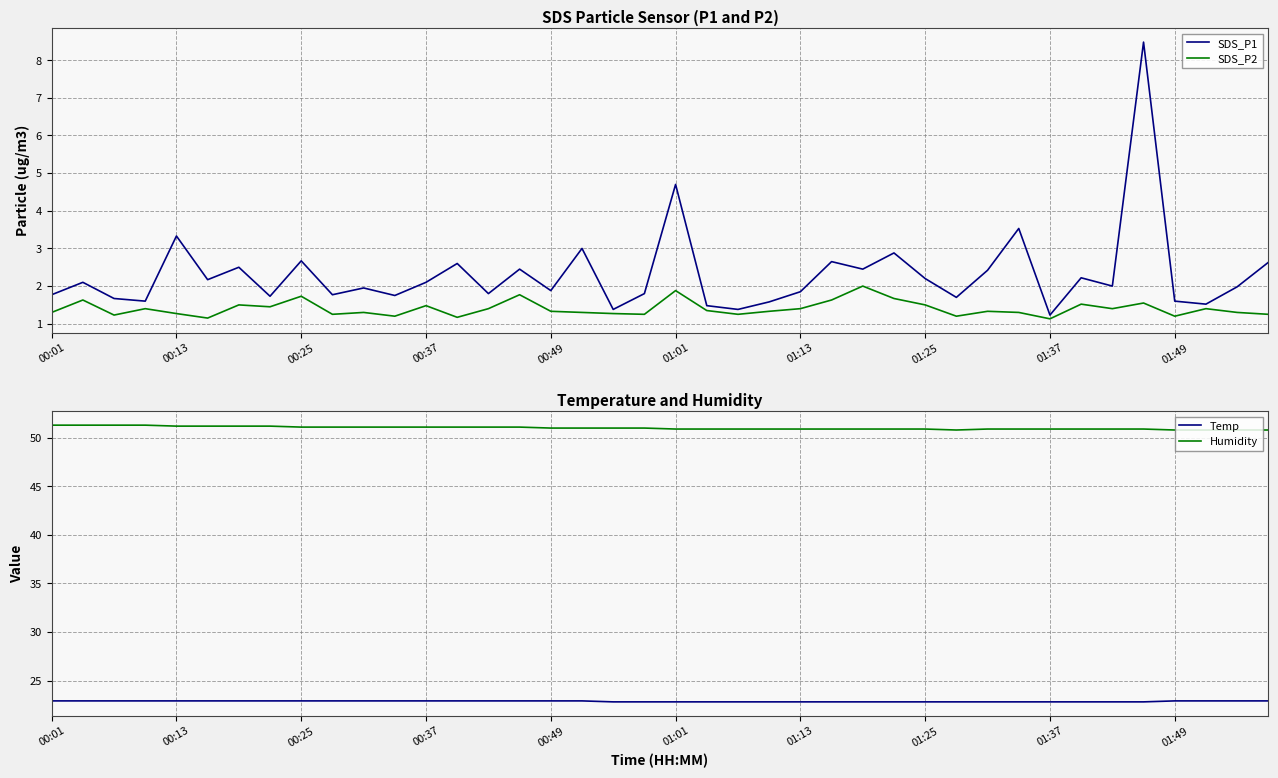

True or false: Humidity and SDS_P2 cross at least once.

False